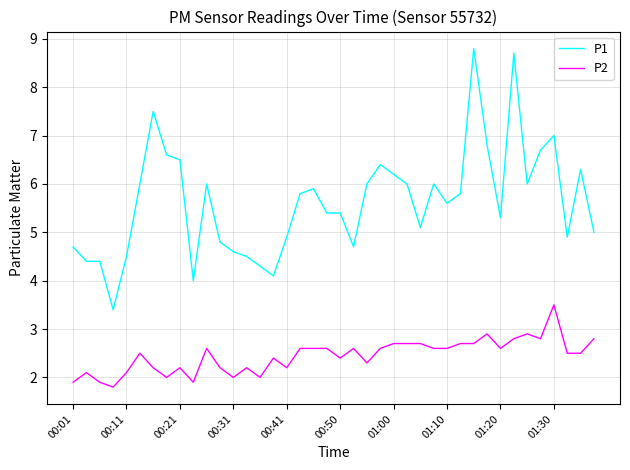

True or false: P2 and P1 intersect in this chart.

False